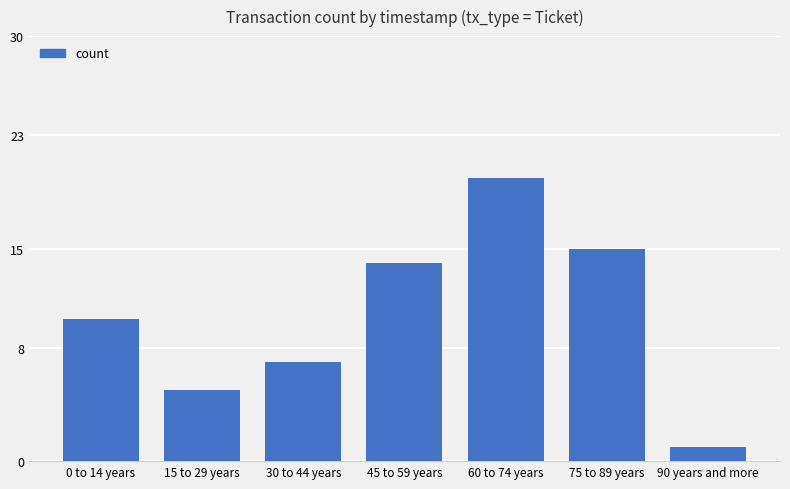

What is the difference between the values at 30 to 44 years and 90 years and more?

6